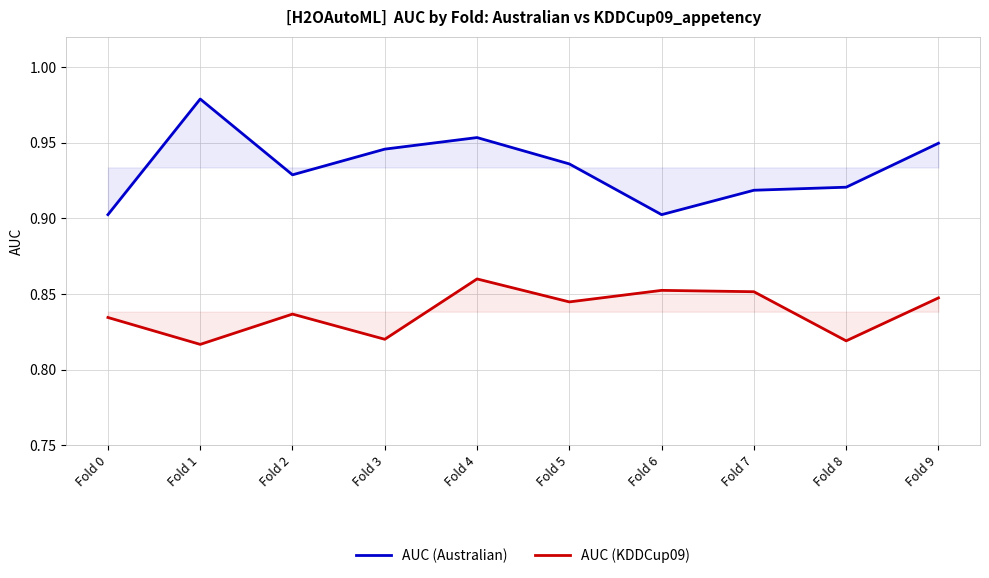

Reading left to right, what are all the values shown in this chart?

AUC (Australian): Fold 0=0.9	Fold 1=1.0	Fold 2=0.9	Fold 3=0.9	Fold 4=1.0	Fold 5=0.9	Fold 6=0.9	Fold 7=0.9	Fold 8=0.9	Fold 9=0.9
AUC (KDDCup09): Fold 0=0.8	Fold 1=0.8	Fold 2=0.8	Fold 3=0.8	Fold 4=0.9	Fold 5=0.8	Fold 6=0.9	Fold 7=0.9	Fold 8=0.8	Fold 9=0.8